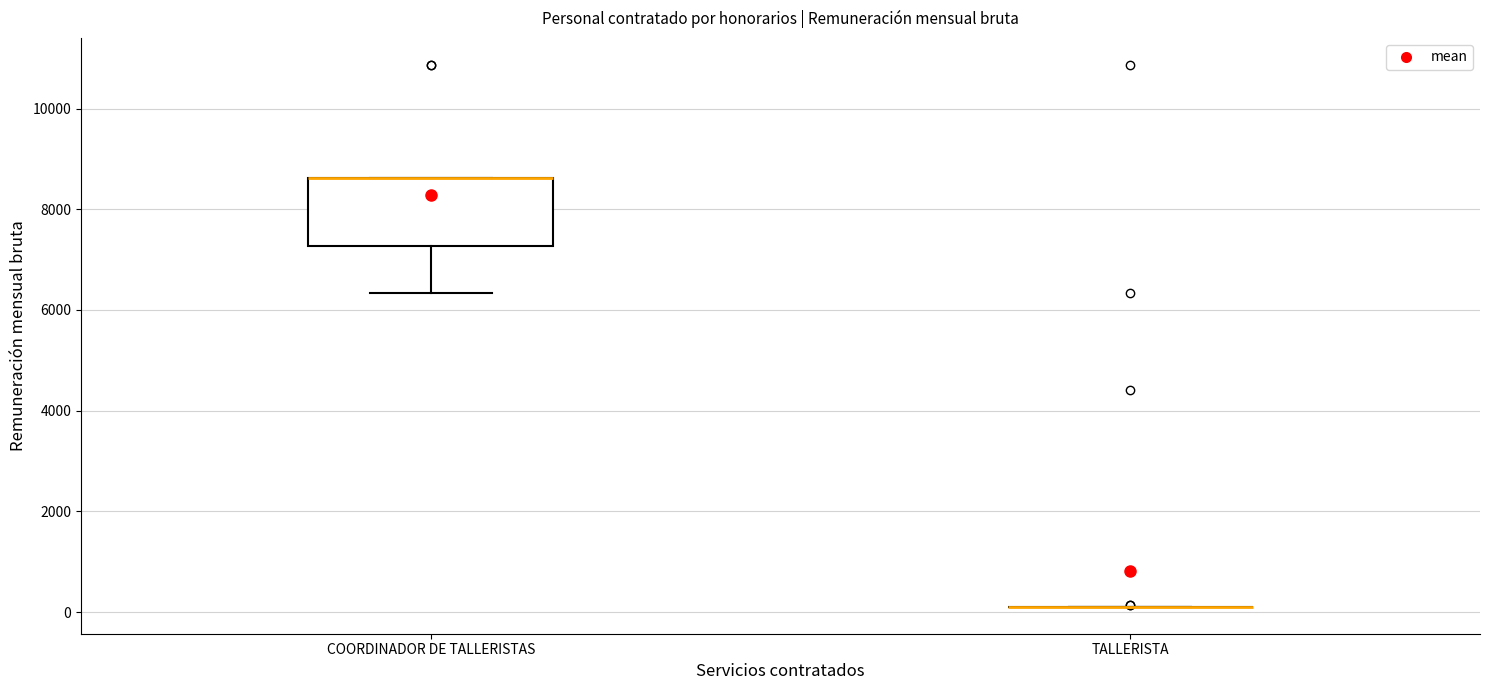

Which box is the tallest, from its lower edge to its upper edge?

COORDINADOR DE TALLERISTAS